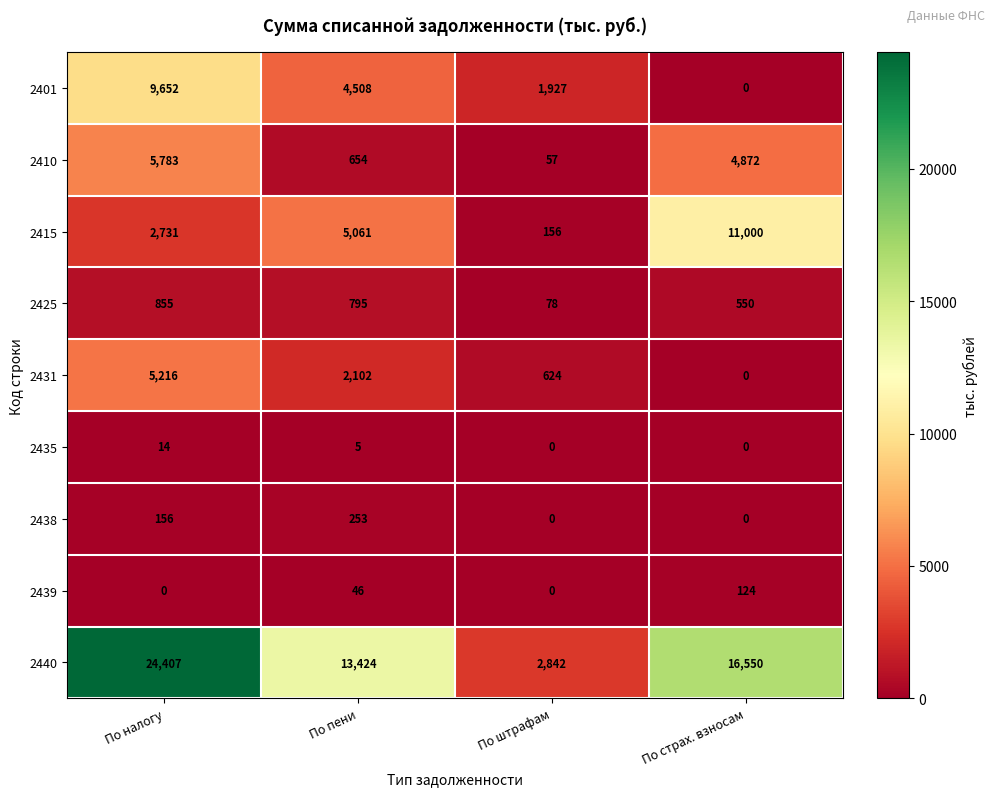

At which category is the sum across all series the highest?

По налогу